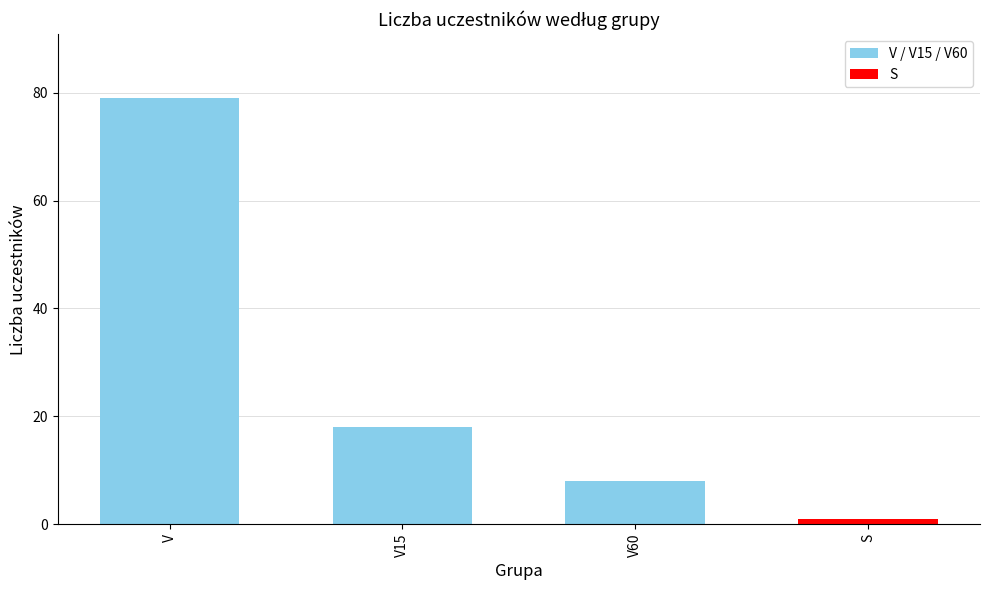

Reading right to left, extract all data points from this chart.

1	8	18	79